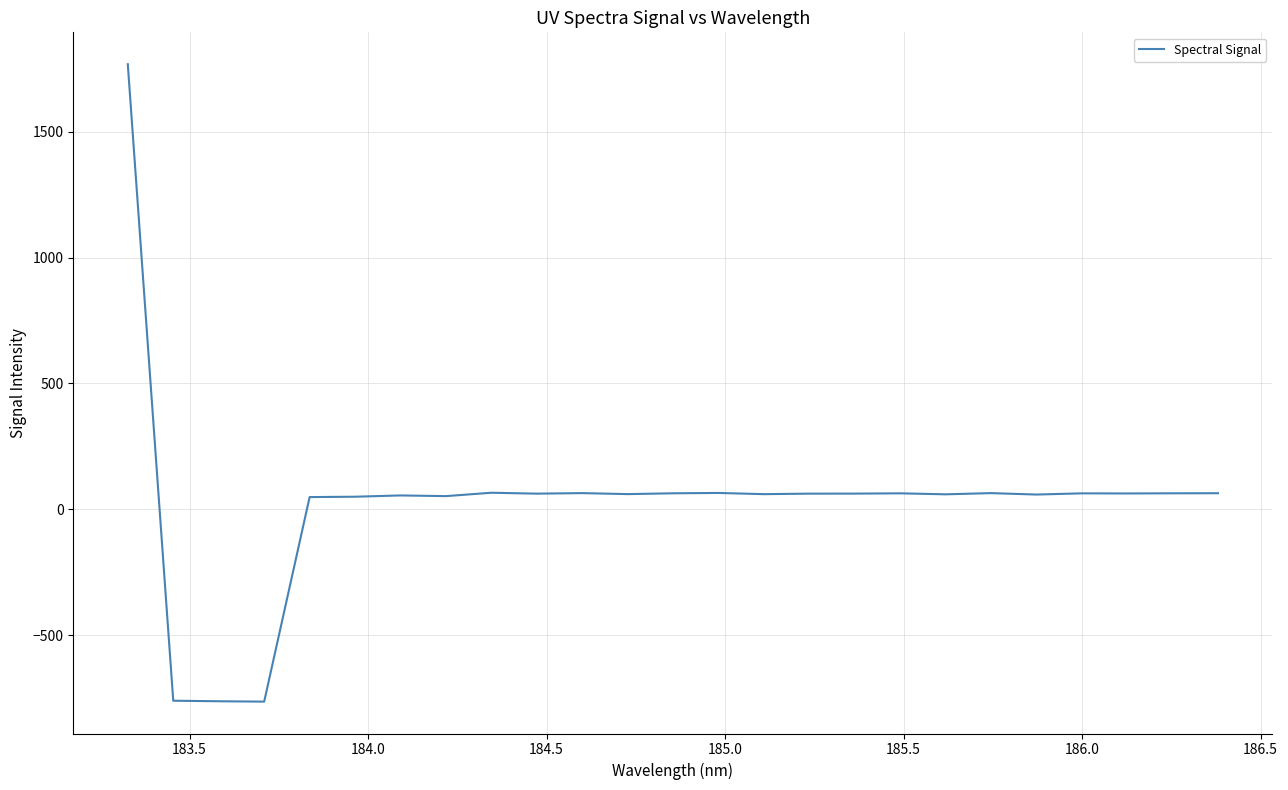

What is the greatest value displayed?

1768.2